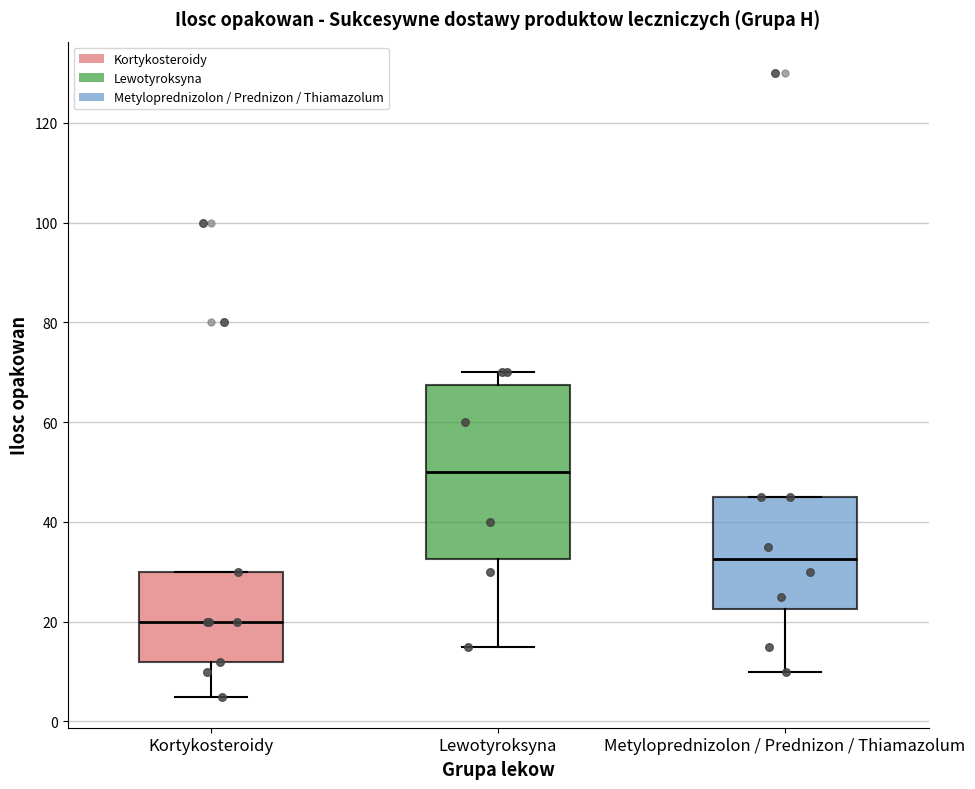

Comparing the boxes themselves (not the whiskers), which one is the tallest?

Lewotyroksyna